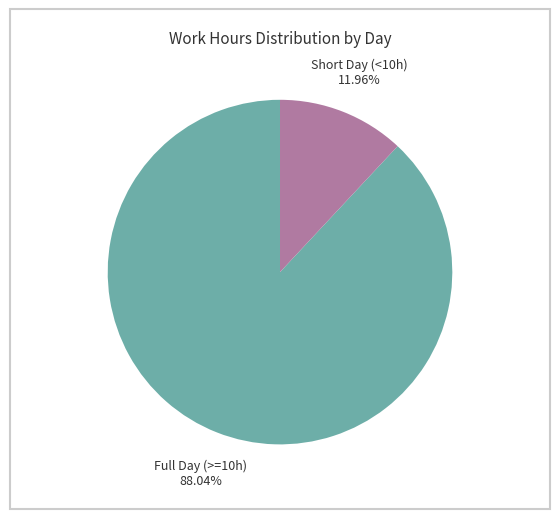

Is there a majority slice in this chart?

Yes